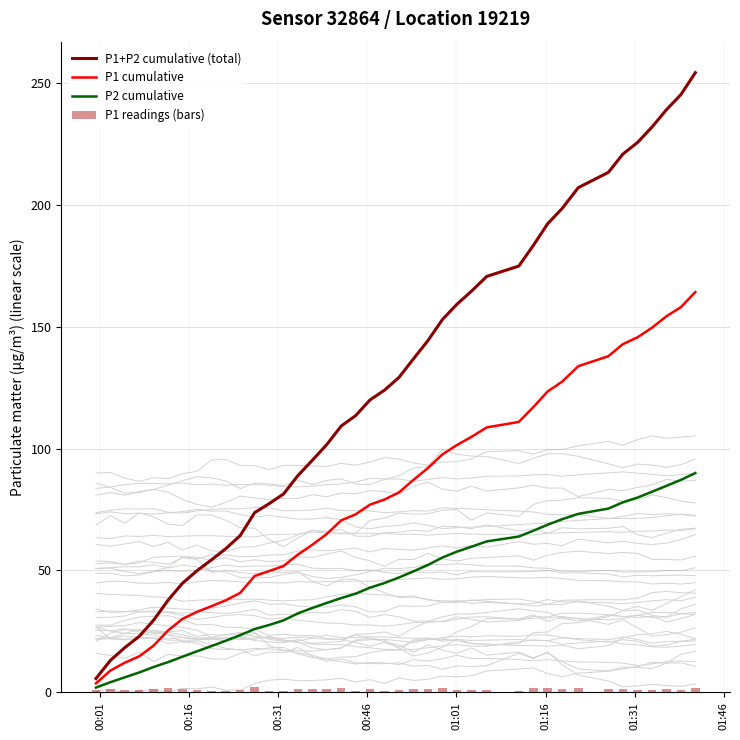

List the series in order of their overall mean, highest first.

P1+P2 cumulative (total), P1 cumulative, P2 cumulative, P1 readings (bars)